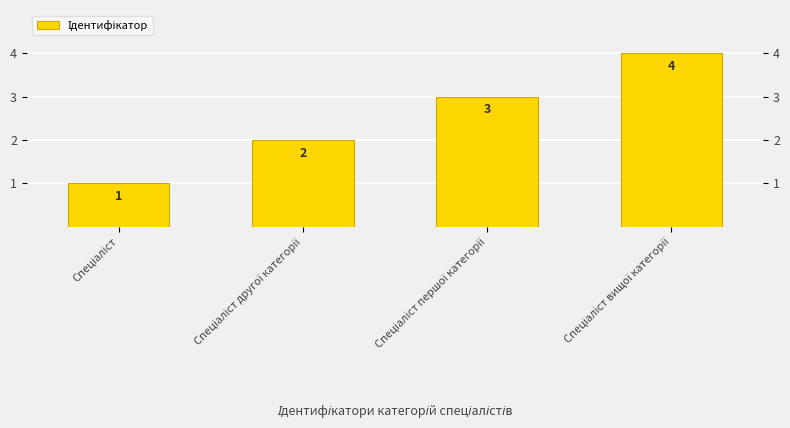

The chart shows a value of 0 at Спеціаліст. True or false?

False